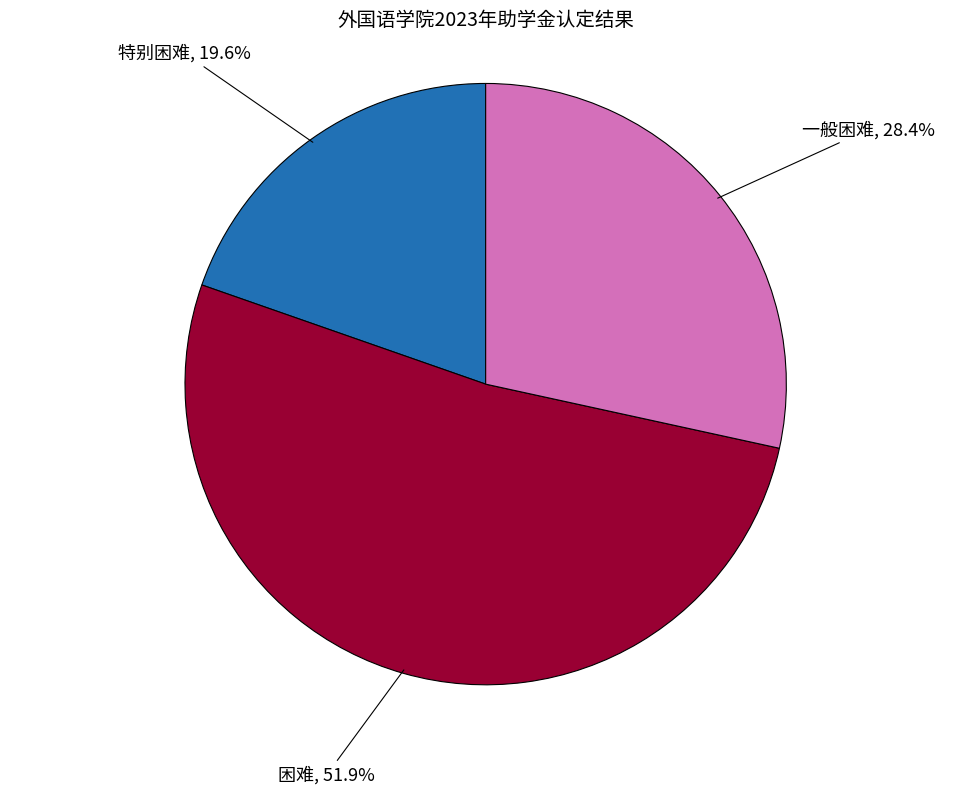

Rank the categories by value from highest to lowest.

困难, 一般困难, 特别困难